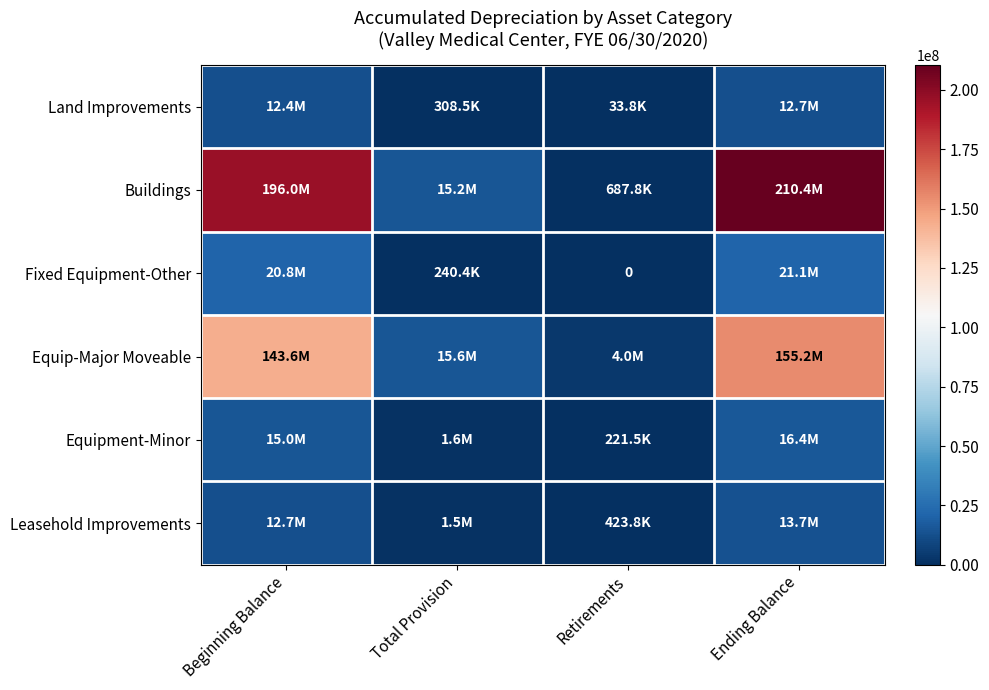

The value of Equip-Major Moveable at Total Provision is 15562268.0. True or false?

True